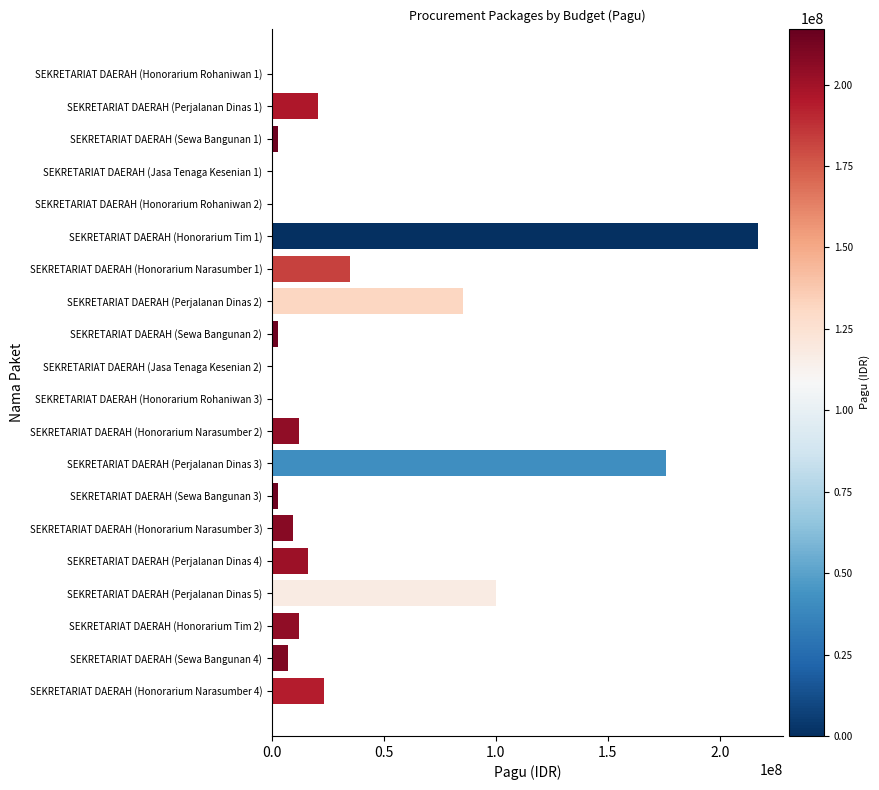

How many data points does each series have?

20